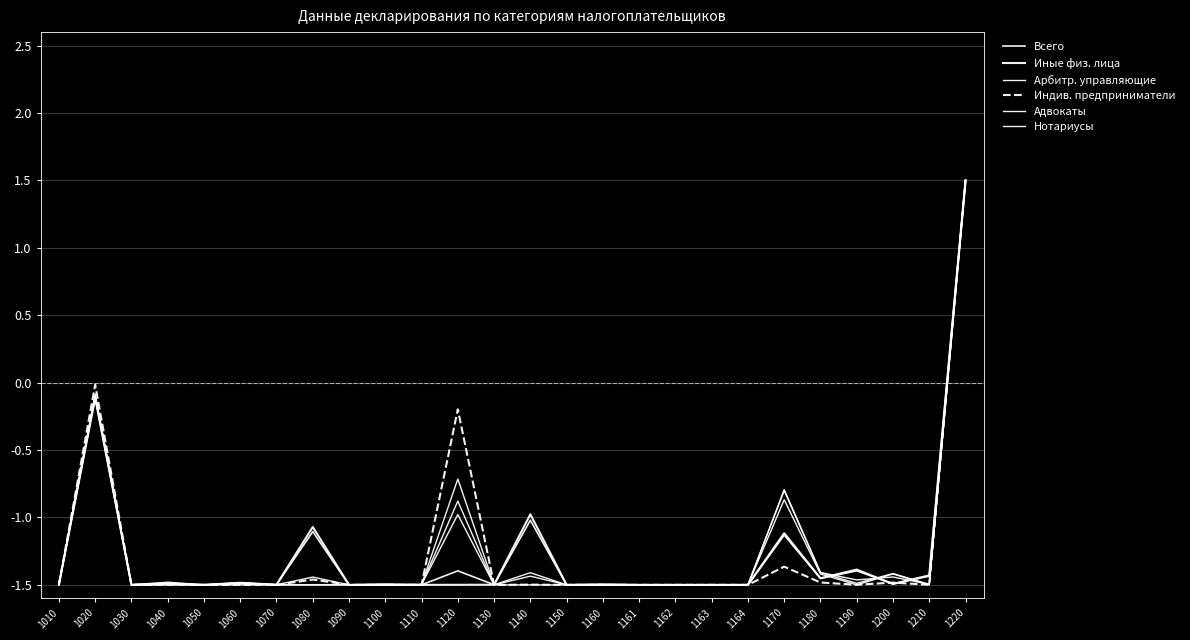

Is this an area chart (filled region under the line)?

No